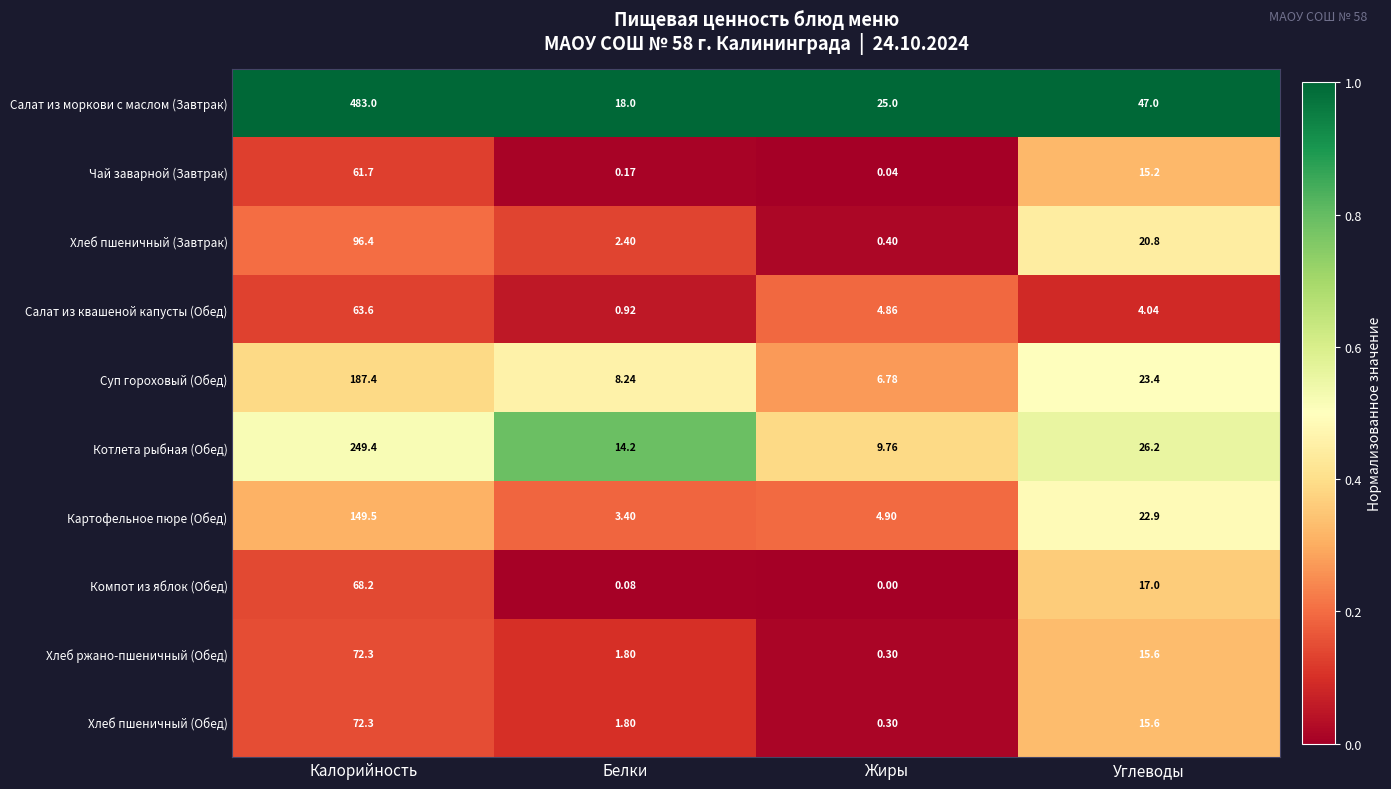

What is the difference between the highest and lowest values at Калорийность?

421.3